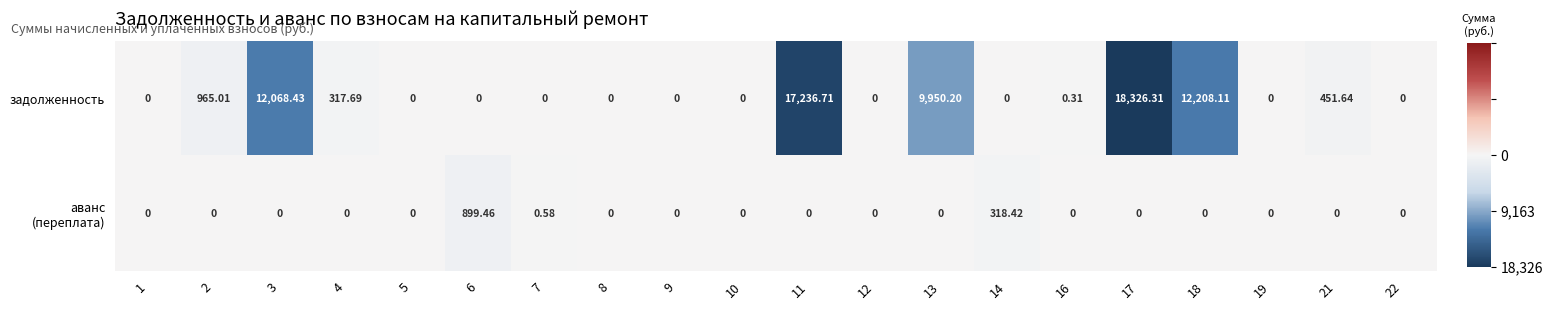

Which series has the widest spread of values?

задолженность